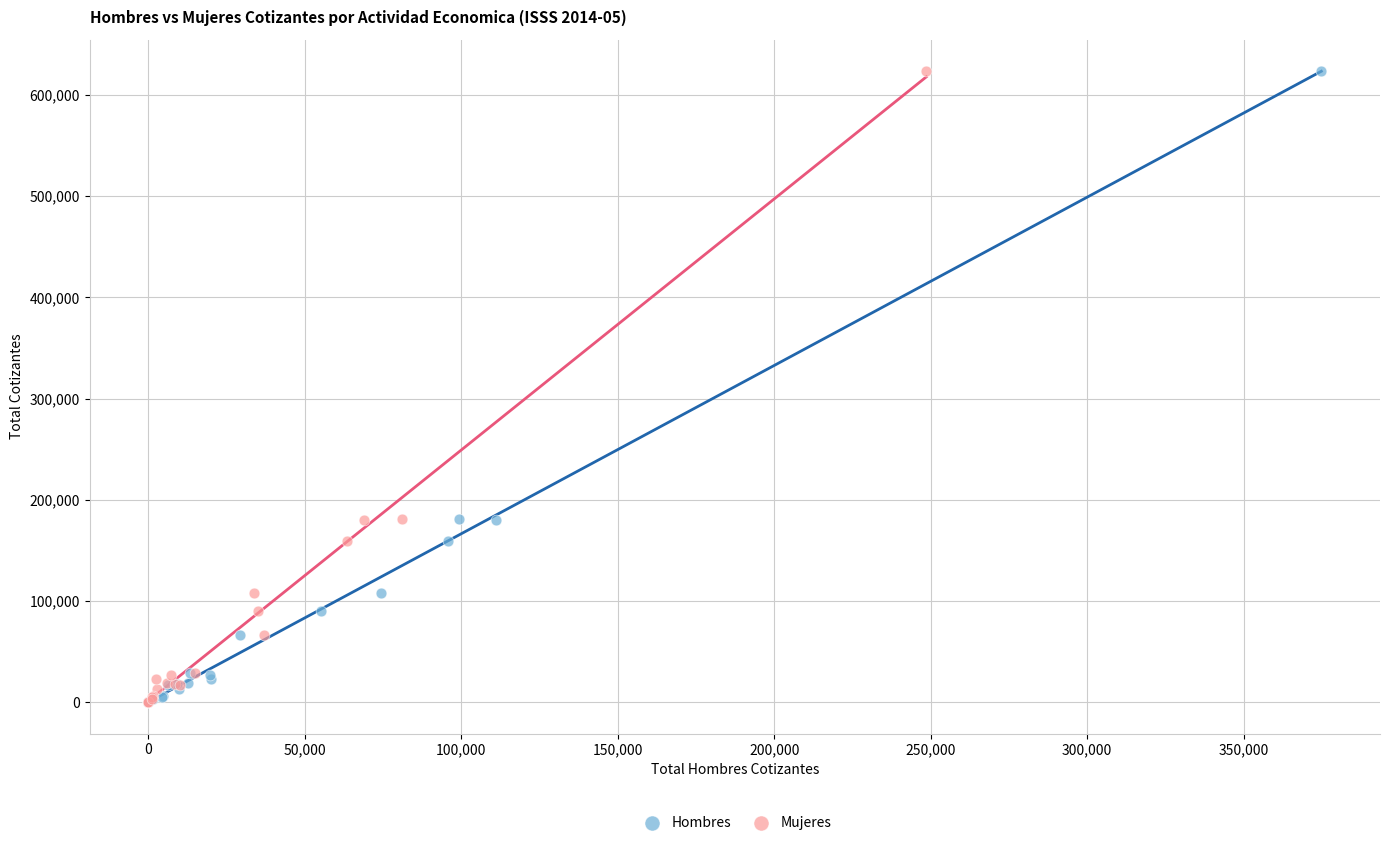

What are all the series names shown in the legend?

Hombres, Mujeres